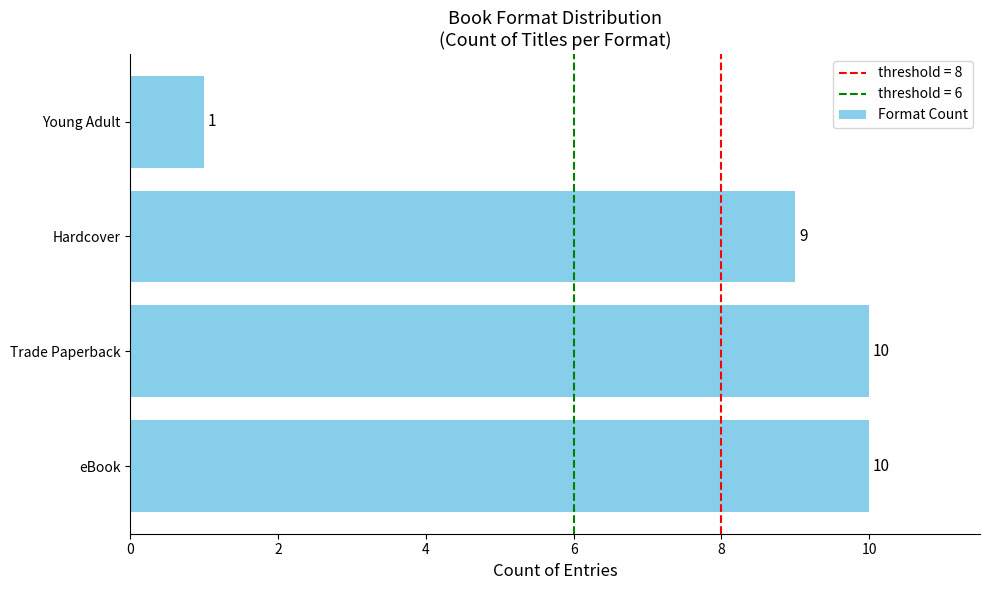

What is the smallest value displayed?

1